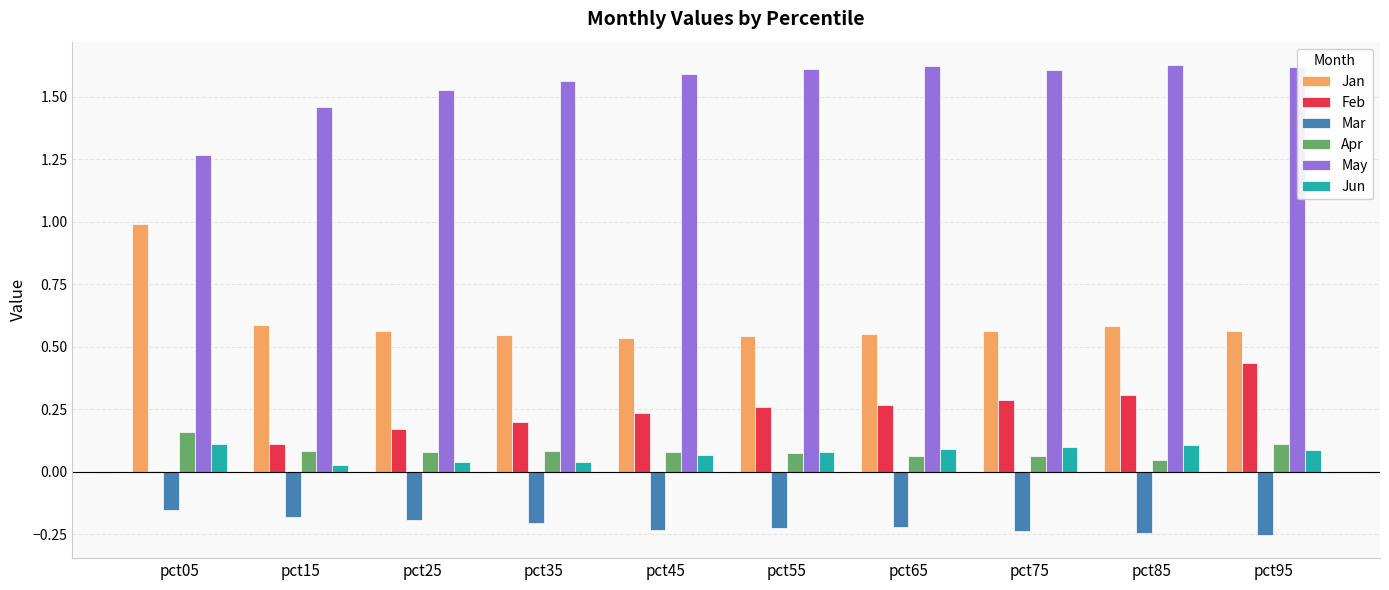

True or false: Feb has a value of 0.3 at pct65.

True